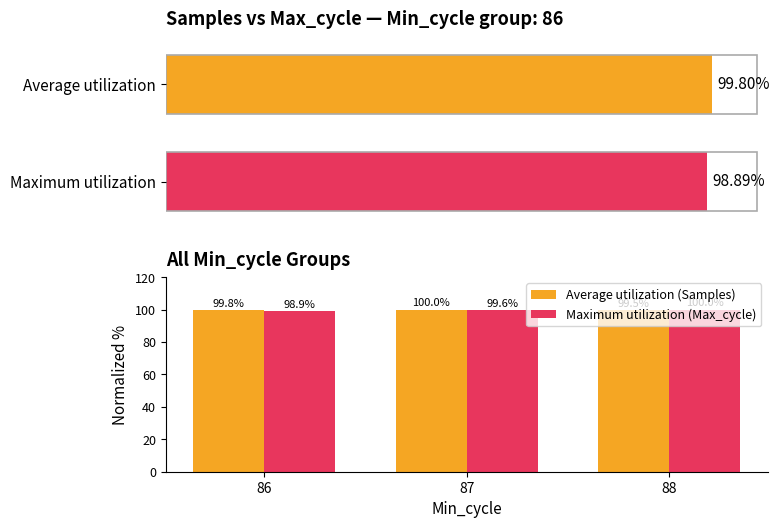

What is the difference between the maximum and minimum values in the Average utilization (Samples) series?

0.5